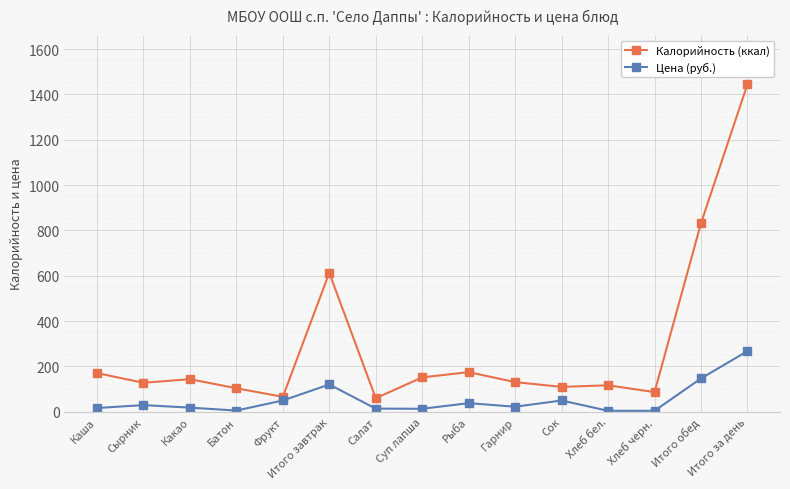

The Калорийность (ккал) series shows 171.0 at Каша. True or false?

True